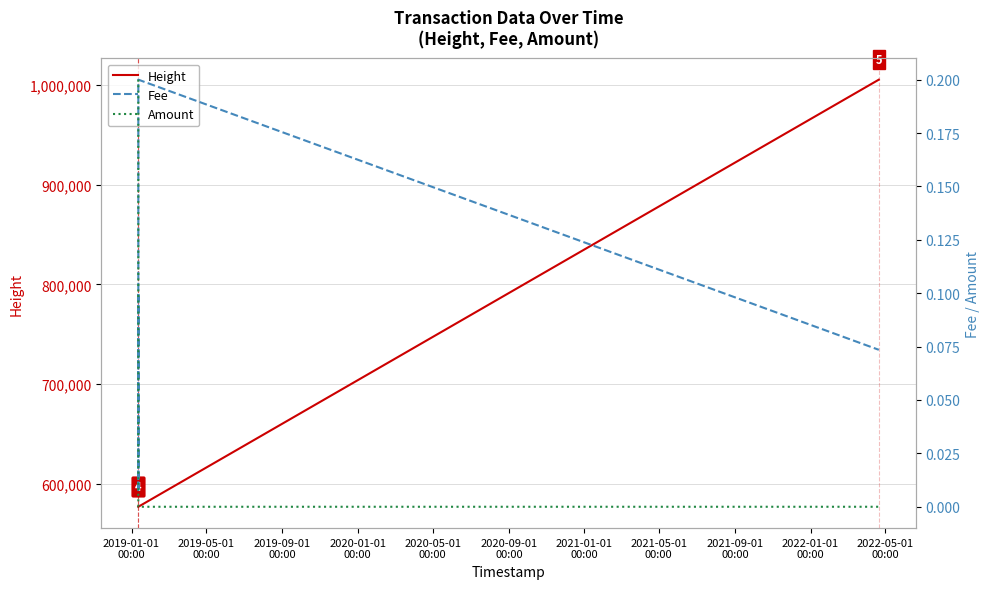

What is the lowest value of the Height series?

576850